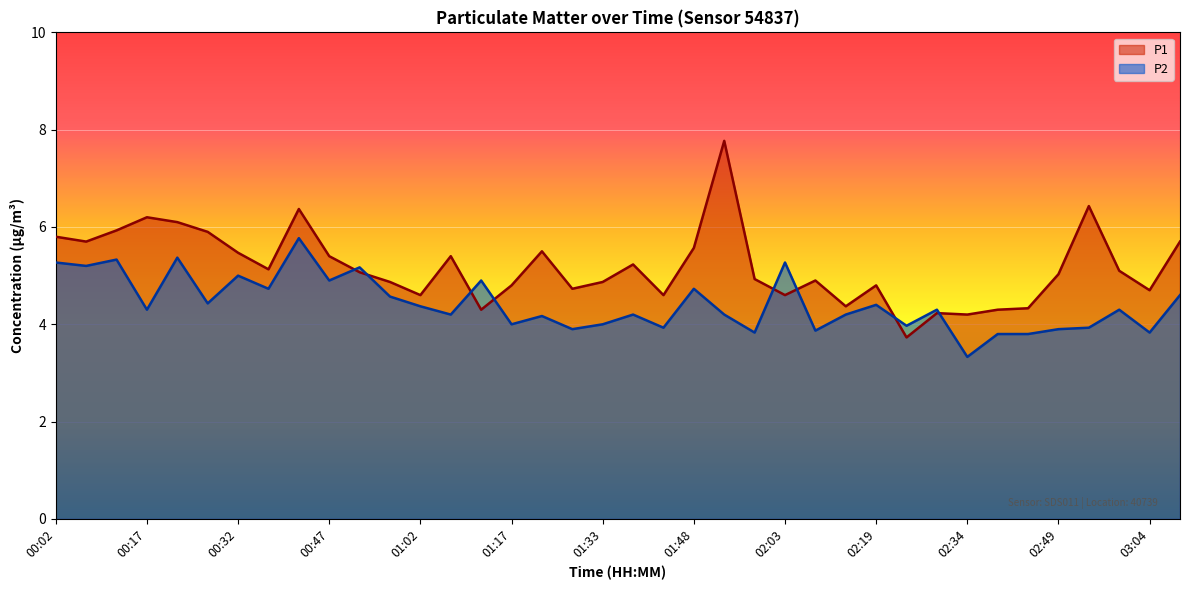

Reading left to right, list all the values displayed in this chart.

P1: 00:02=5.8	00:07=5.7	00:12=5.9	00:17=6.2	00:22=6.1	00:27=5.9	00:32=5.5	00:37=5.1	00:42=6.4	00:47=5.4	00:52=5.1	00:57=4.9	01:02=4.6	01:07=5.4	01:12=4.3	01:17=4.8	01:22=5.5	01:28=4.7	01:33=4.9	01:38=5.2	01:43=4.6	01:48=5.6	01:53=7.8	01:58=4.9	02:03=4.6	02:08=4.9	02:14=4.4	02:19=4.8	02:24=3.7	02:29=4.2	02:34=4.2	02:39=4.3	02:44=4.3	02:49=5.0	02:54=6.4	02:59=5.1	03:04=4.7	03:09=5.7
P2: 00:02=5.3	00:07=5.2	00:12=5.3	00:17=4.3	00:22=5.4	00:27=4.4	00:32=5.0	00:37=4.7	00:42=5.8	00:47=4.9	00:52=5.2	00:57=4.6	01:02=4.4	01:07=4.2	01:12=4.9	01:17=4.0	01:22=4.2	01:28=3.9	01:33=4.0	01:38=4.2	01:43=3.9	01:48=4.7	01:53=4.2	01:58=3.8	02:03=5.3	02:08=3.9	02:14=4.2	02:19=4.4	02:24=4.0	02:29=4.3	02:34=3.3	02:39=3.8	02:44=3.8	02:49=3.9	02:54=3.9	02:59=4.3	03:04=3.8	03:09=4.6